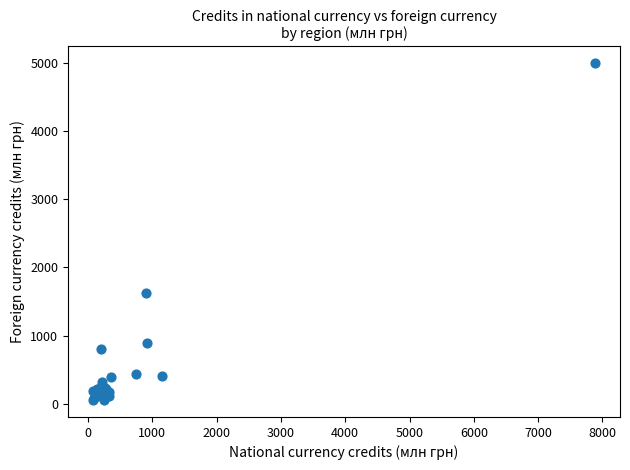

What Y value in the scatter plot is closest to 2522?

1624.0